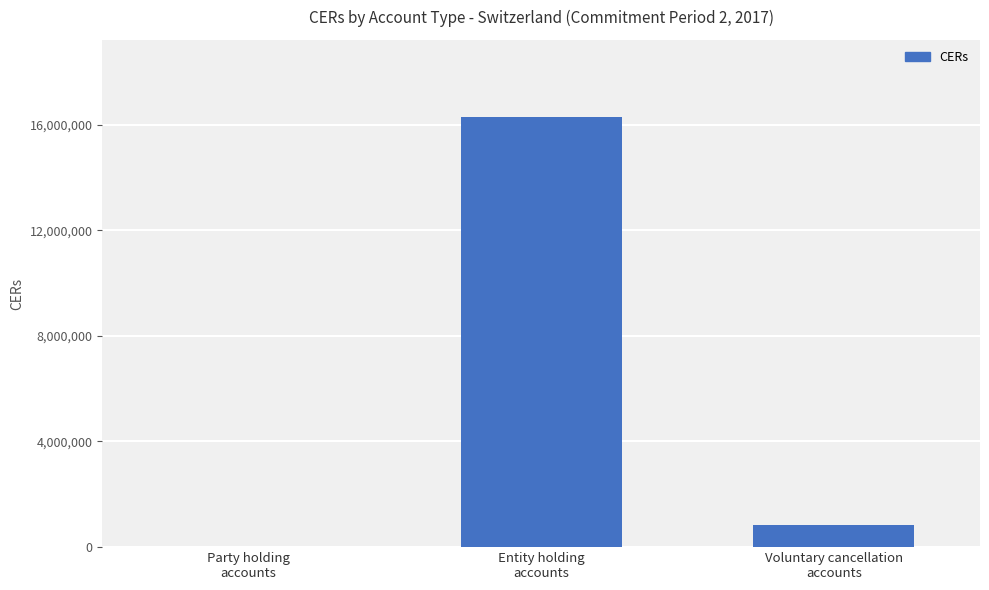

What is the sum of all values?

17145594